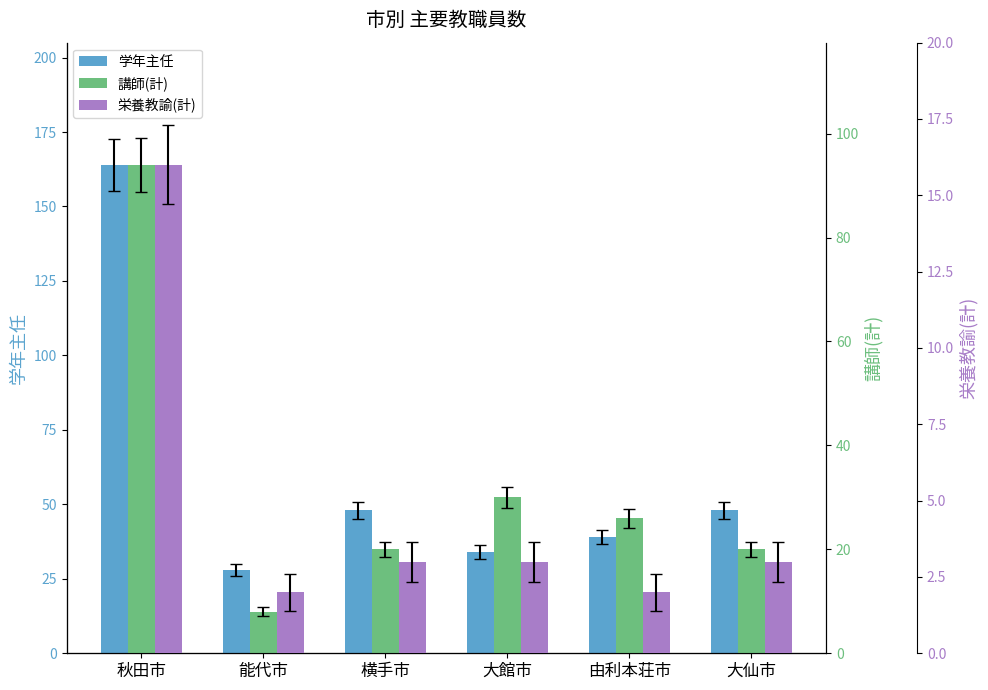

Rank the series by their maximum value, from lowest to highest.

栄養教諭(計), 講師(計), 学年主任